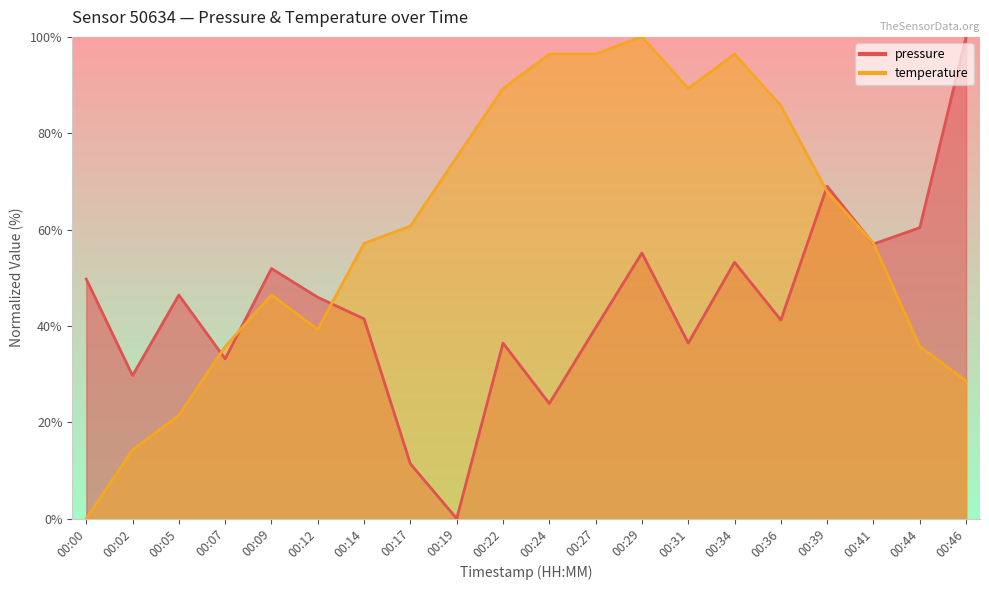

True or false: pressure has more than 2 interior local peaks.

True